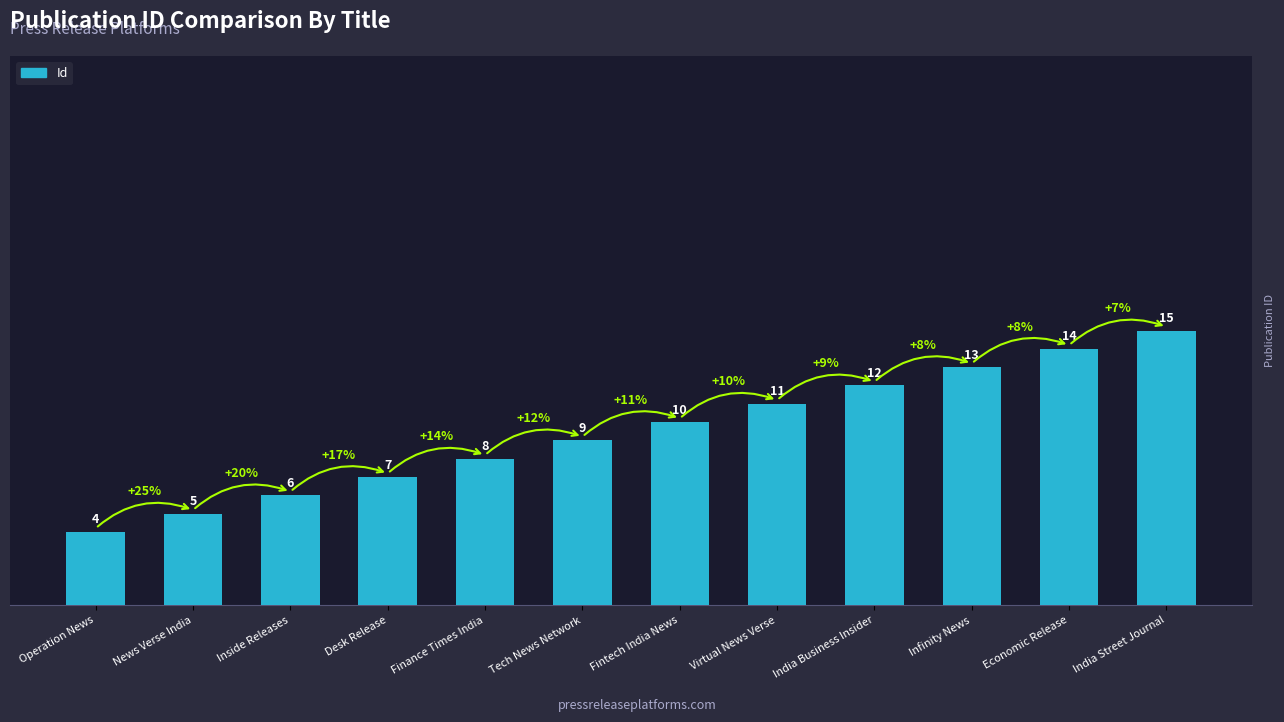

List the labels in order of value, smallest first.

Operation News, News Verse India, Inside Releases, Desk Release, Finance Times India, Tech News Network, Fintech India News, Virtual News Verse, India Business Insider, Infinity News, Economic Release, India Street Journal